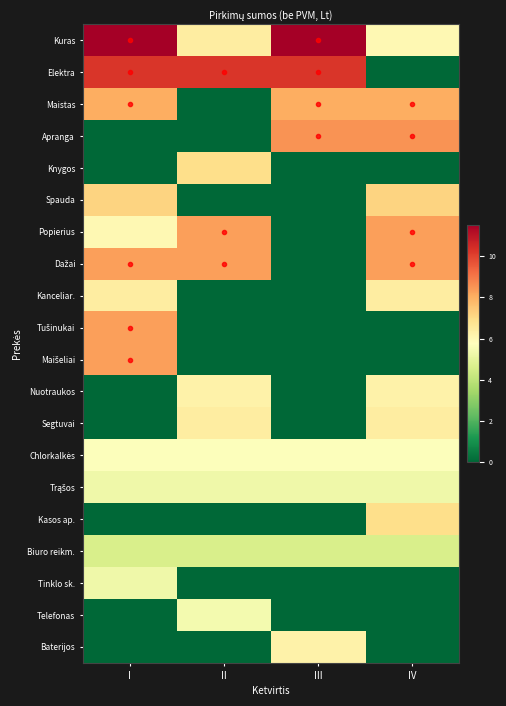

At how many categories does at least one series exceed 9?

3